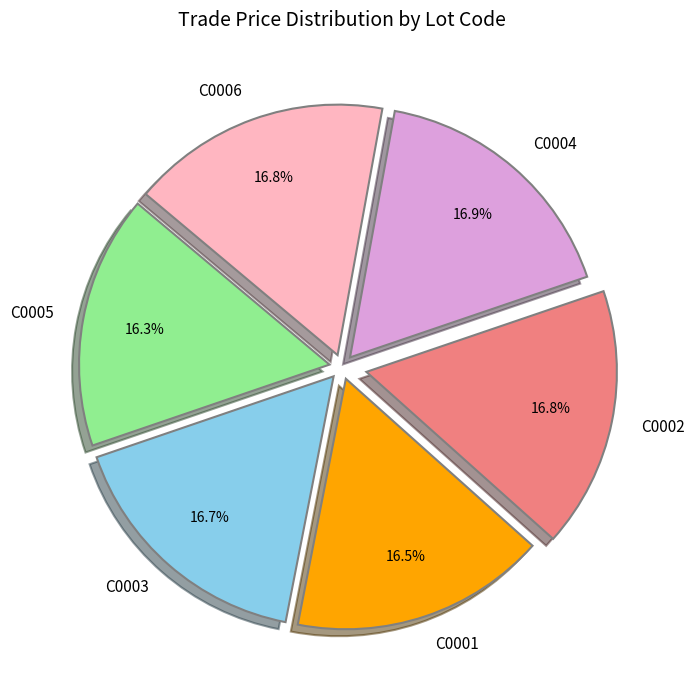

Does C0006 represent more than half of the total?

No